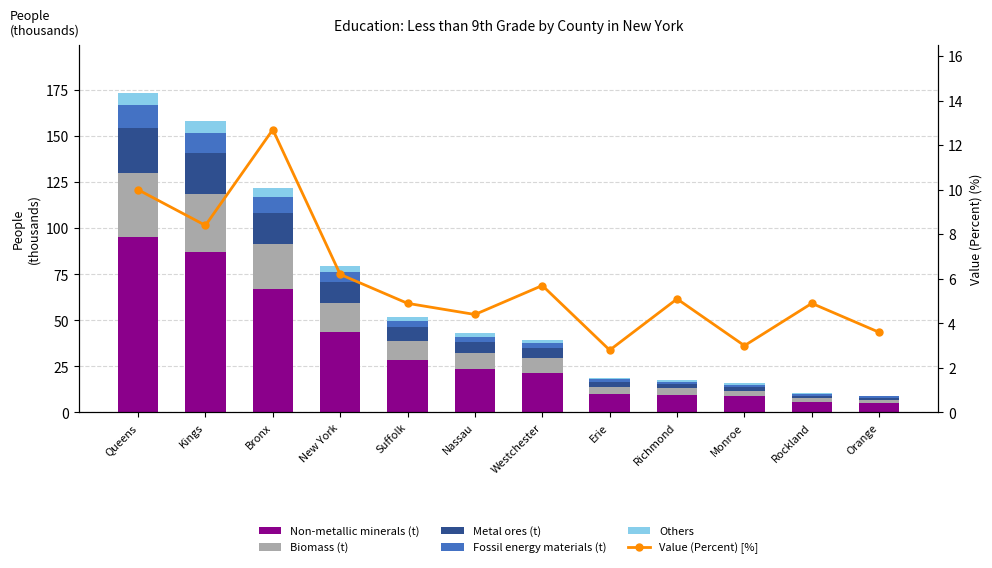

Between Erie and Rockland, which is larger?

Erie